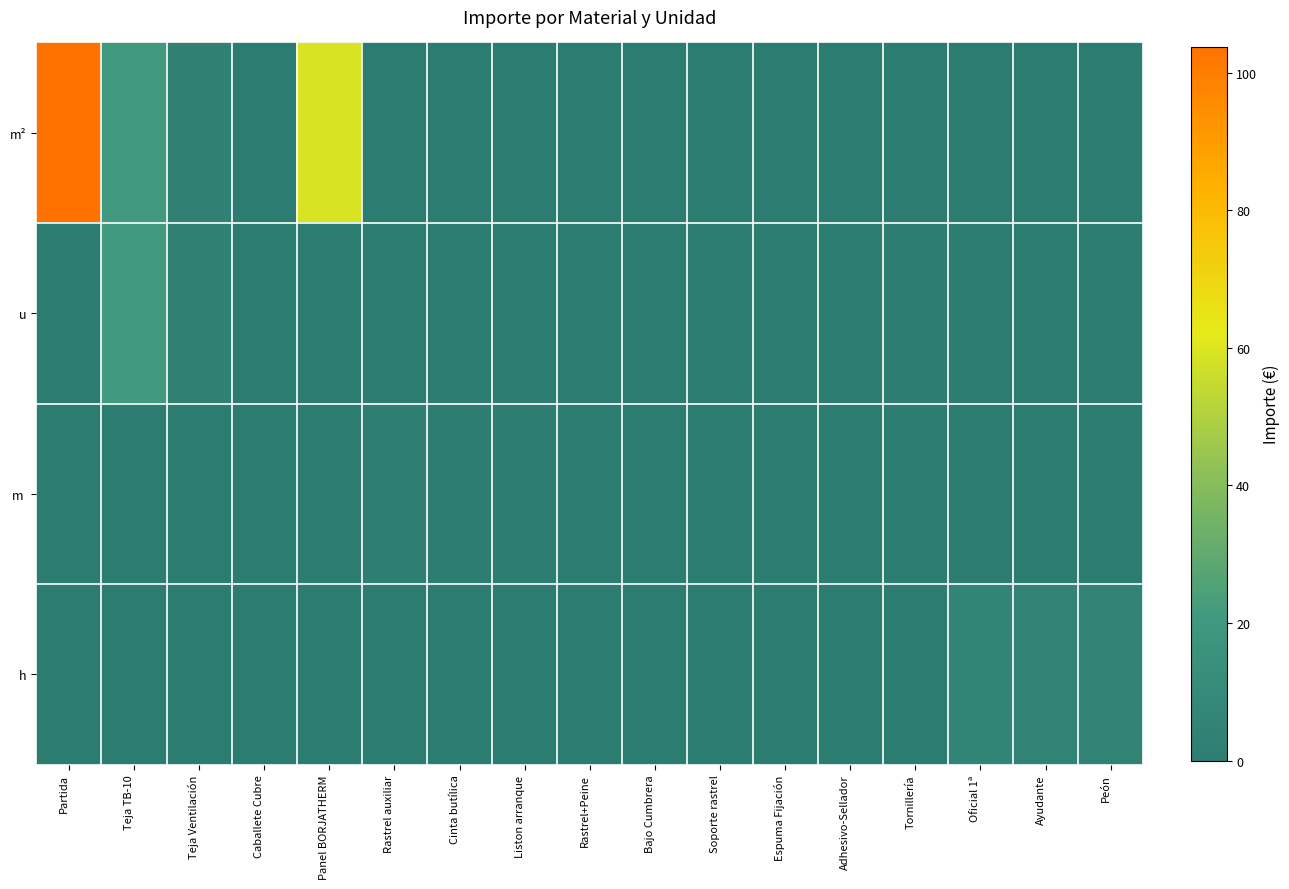

How many distinct data groups are displayed?

4